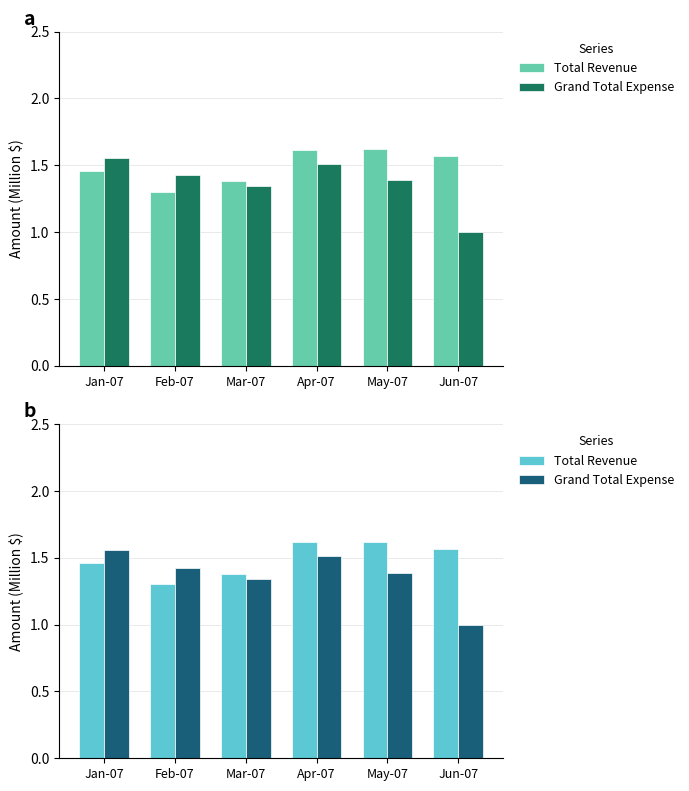

What position from the left is Jan-07?

1